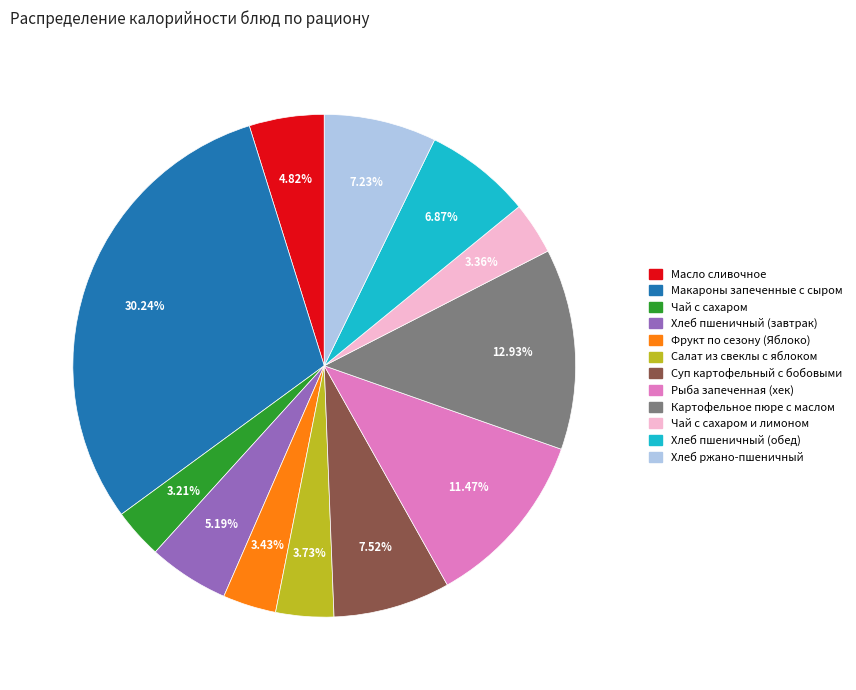

Is there a majority slice in this chart?

No